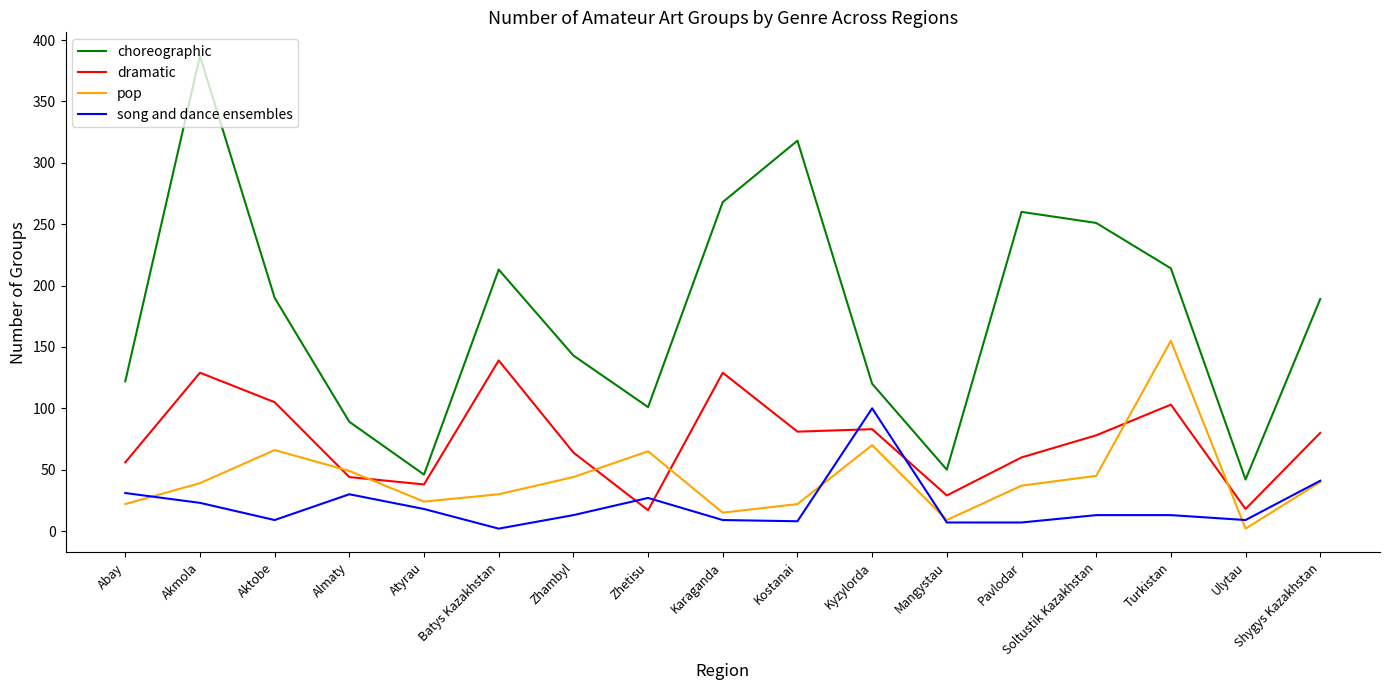

What is the difference between the highest and lowest values at Almaty?

59